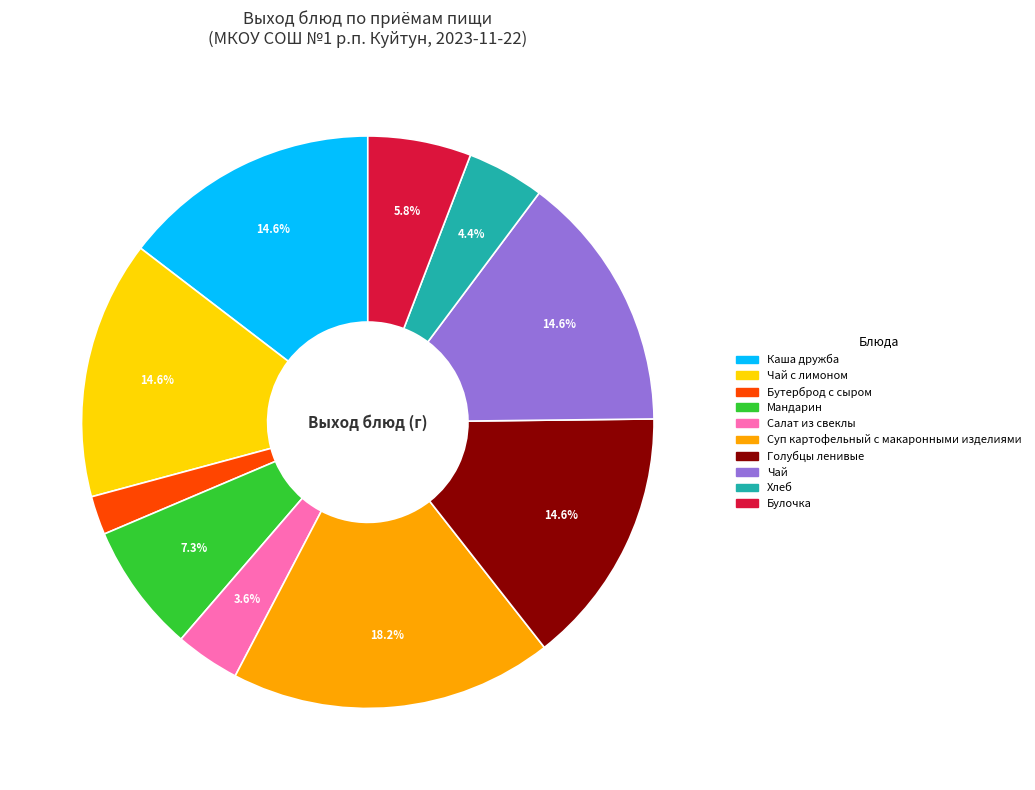

Is there any slice that represents more than half of the pie?

No